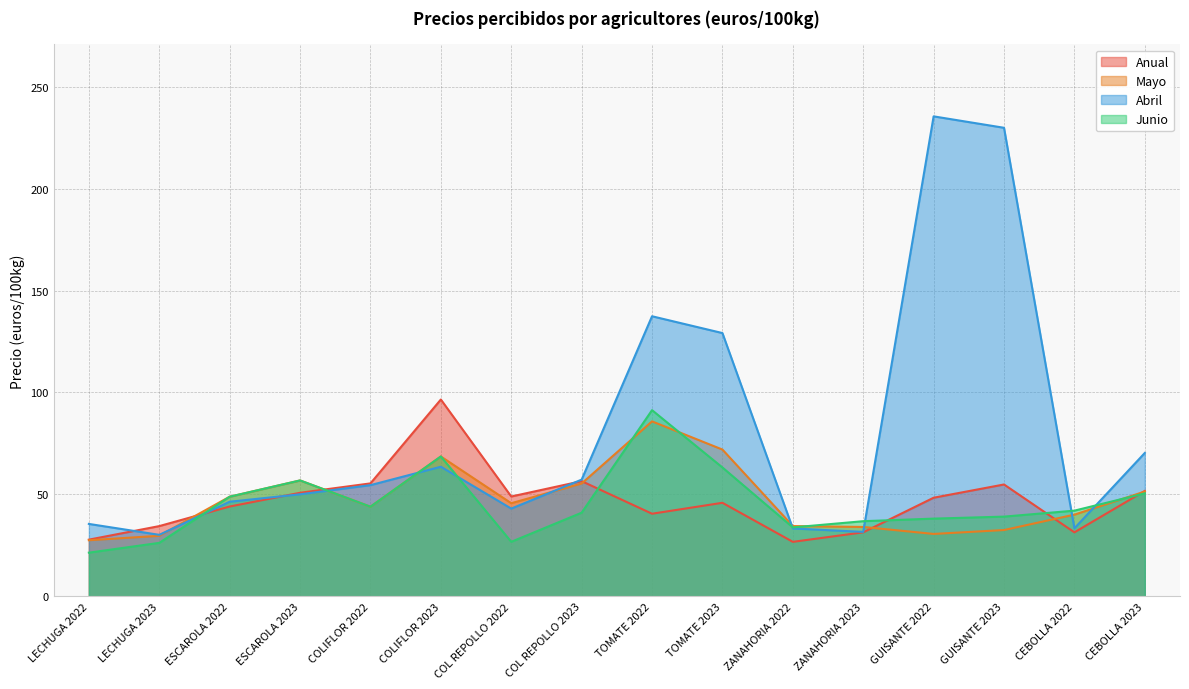

The value of Mayo at CEBOLLA 2022 is 40.1. True or false?

True